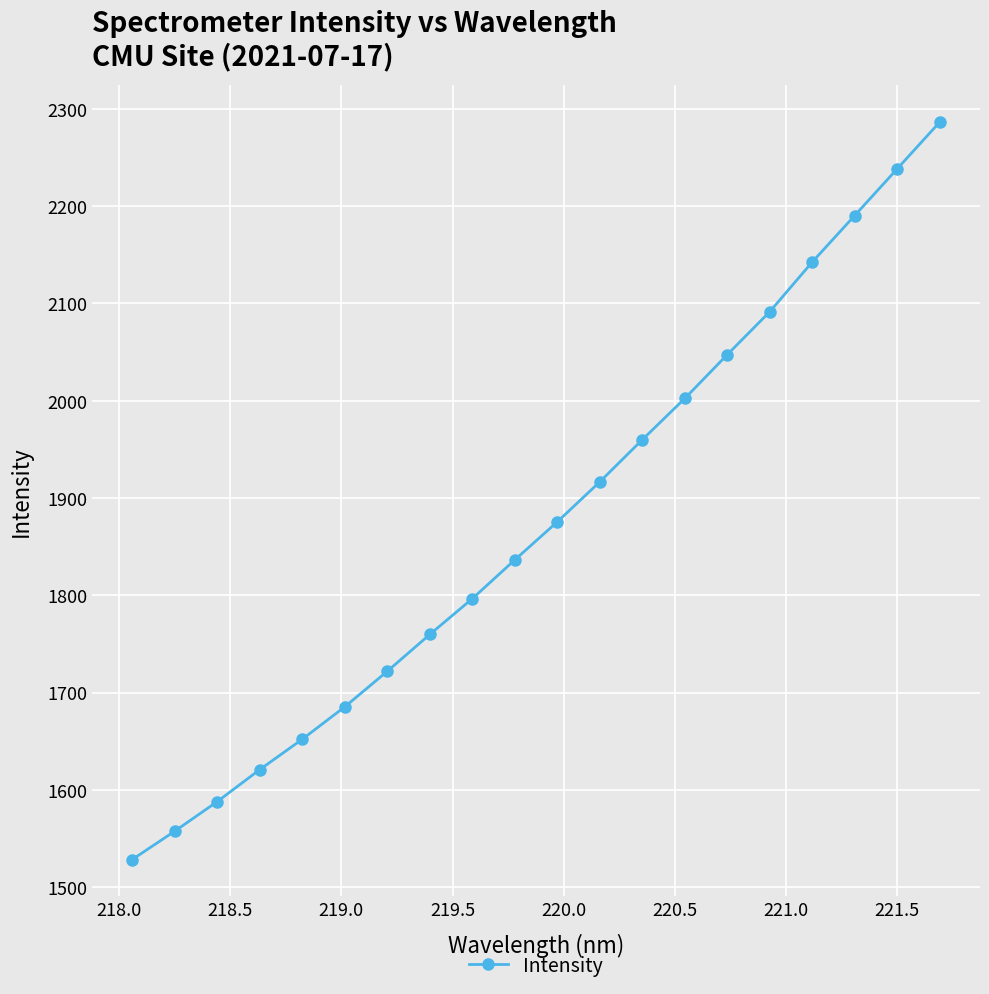

How many lines are shown in the chart?

1